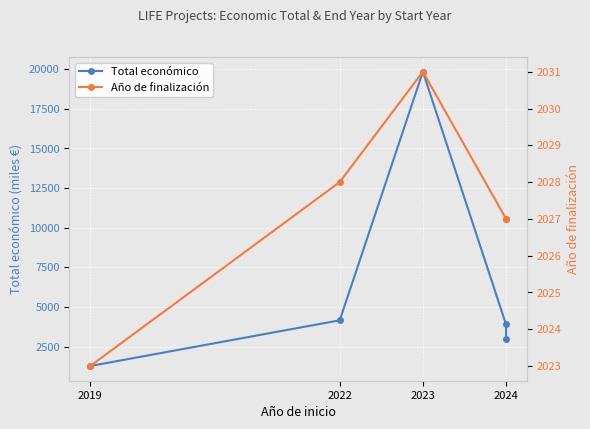

At which label does Total económico reach its peak?

2023